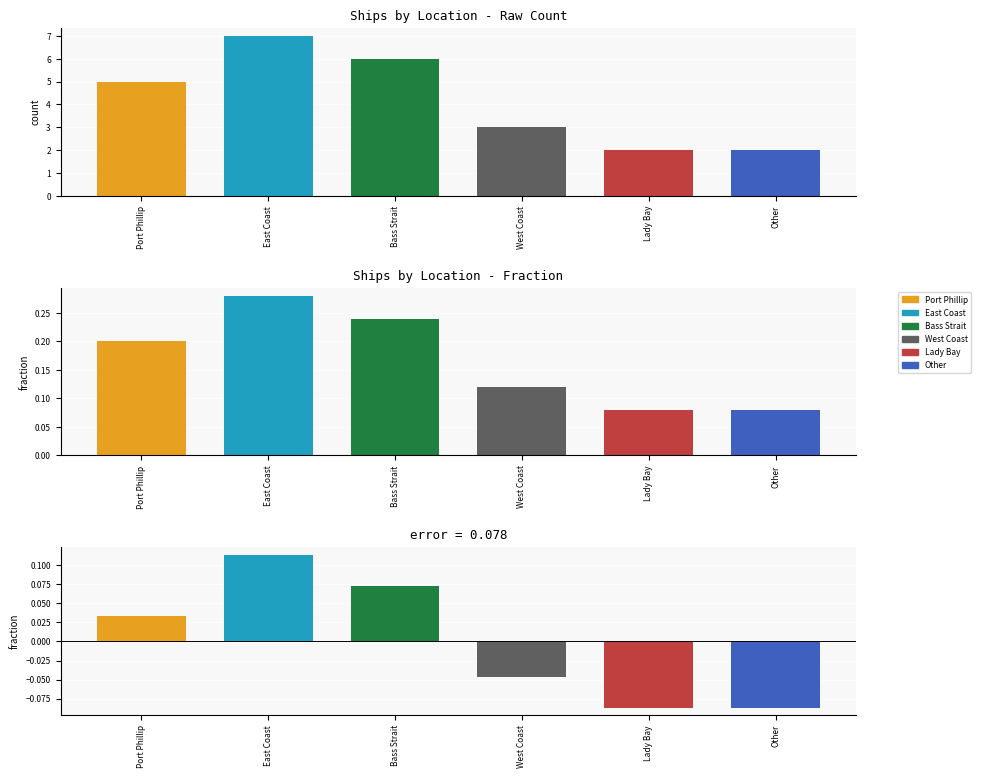

List the labels in order of value, smallest first.

Lady Bay, Other, West Coast, Port Phillip, Bass Strait, East Coast